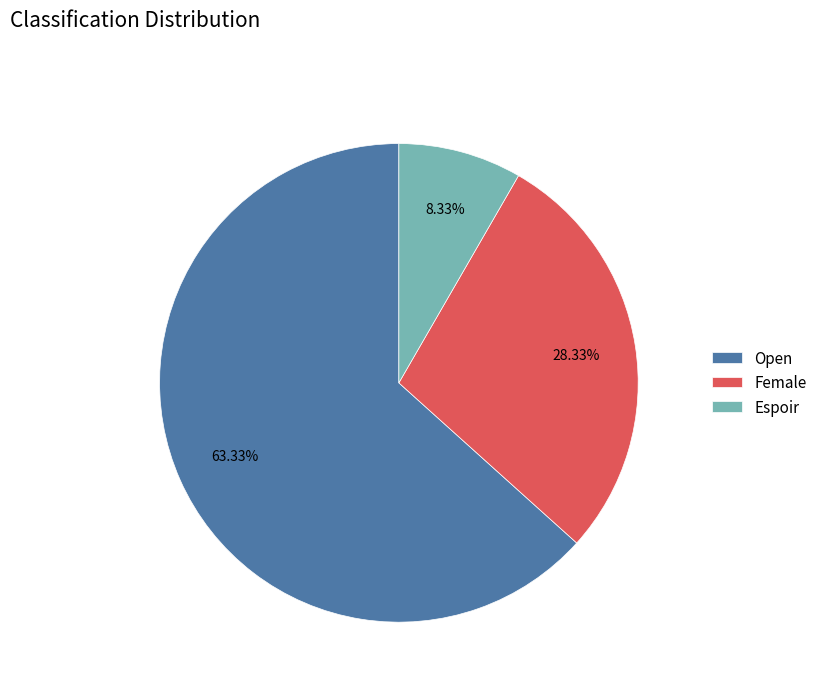

Does Open represent more than half of the total?

Yes